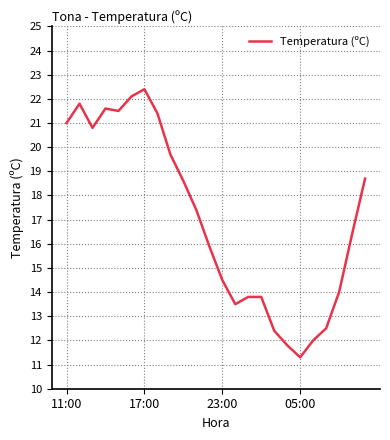

What is the minimum value shown in the chart?

11.3